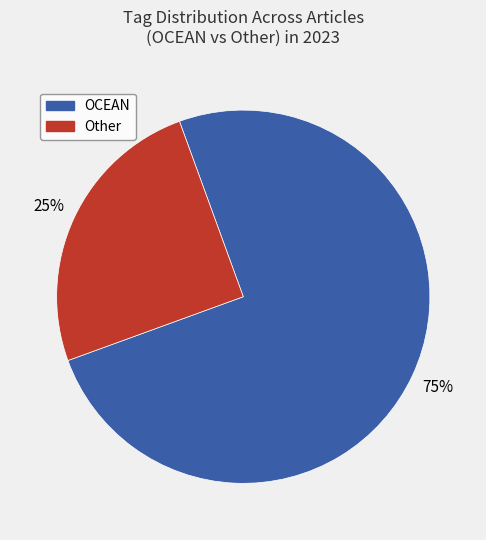

To the nearest percent, what is the average slice percentage?

50%